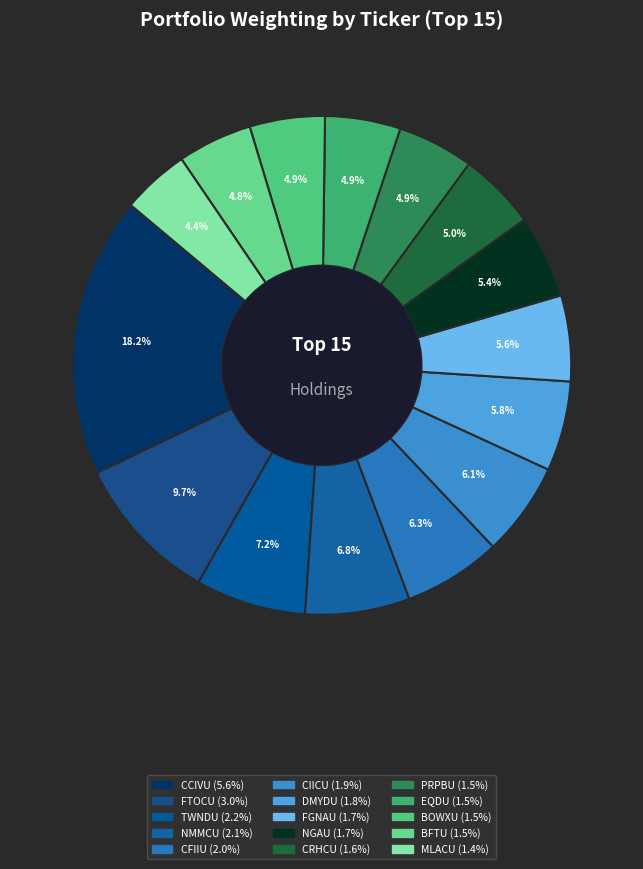

How many segments does this pie chart have?

15